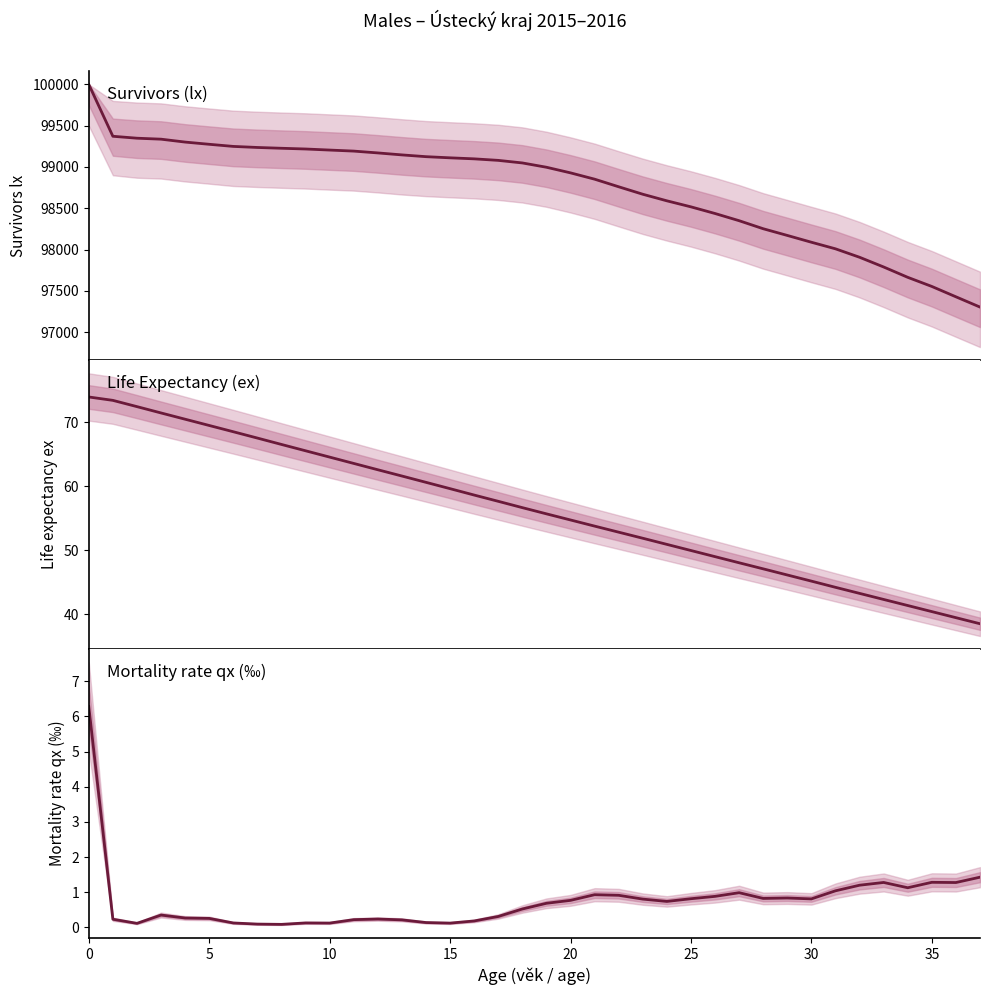

Which series has the largest total across all categories?

lx